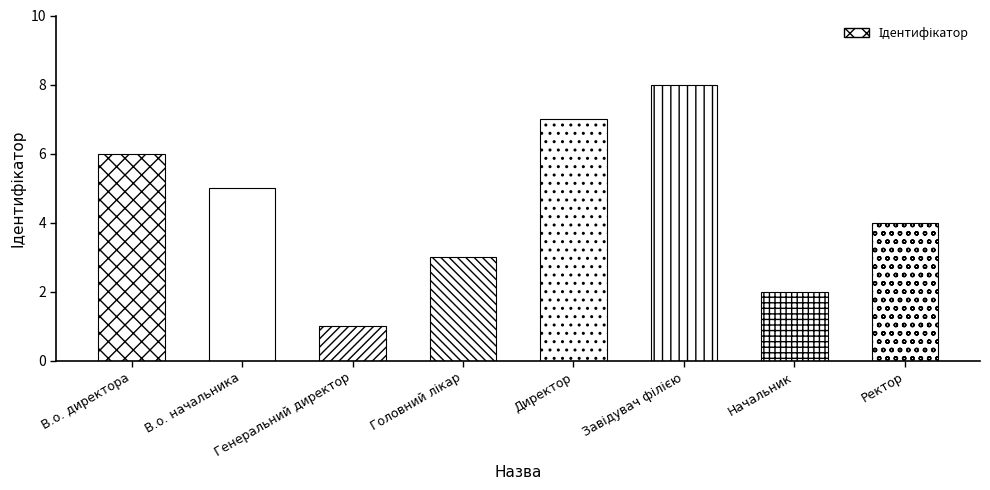

Where is the data nearest to the value 4?

Ректор